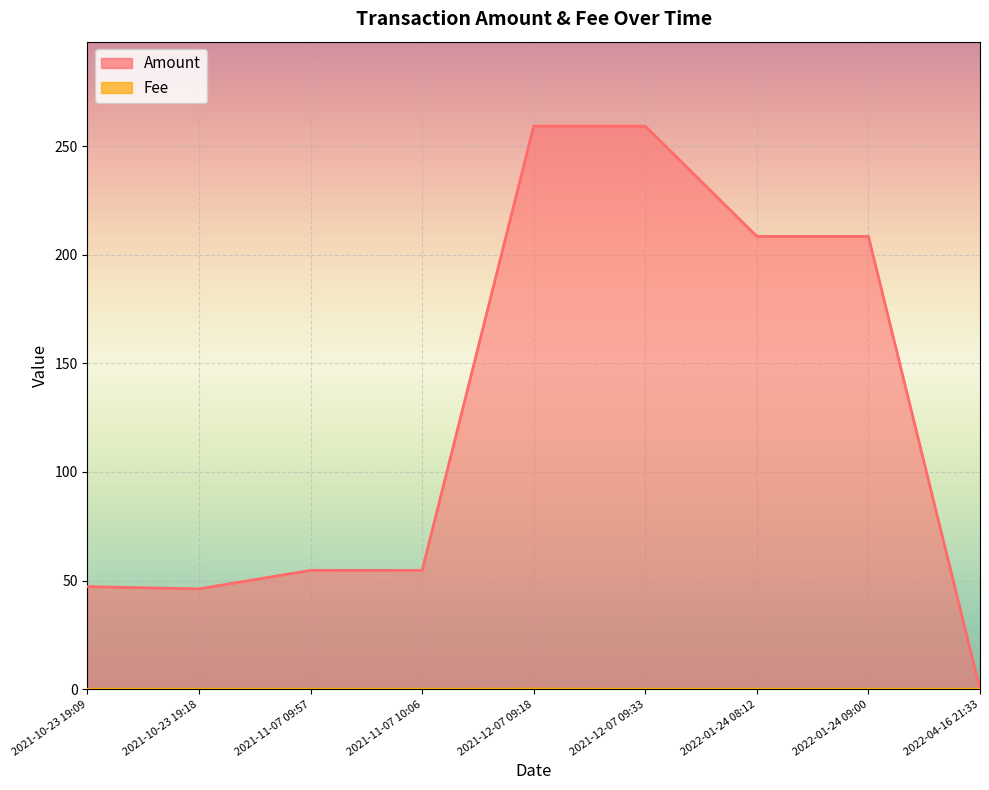

What are all the series names shown in the legend?

Amount, Fee